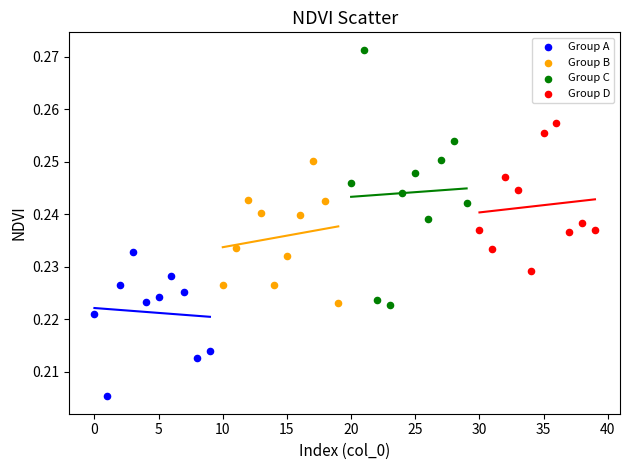

Which series contains the highest Y value?

Group C